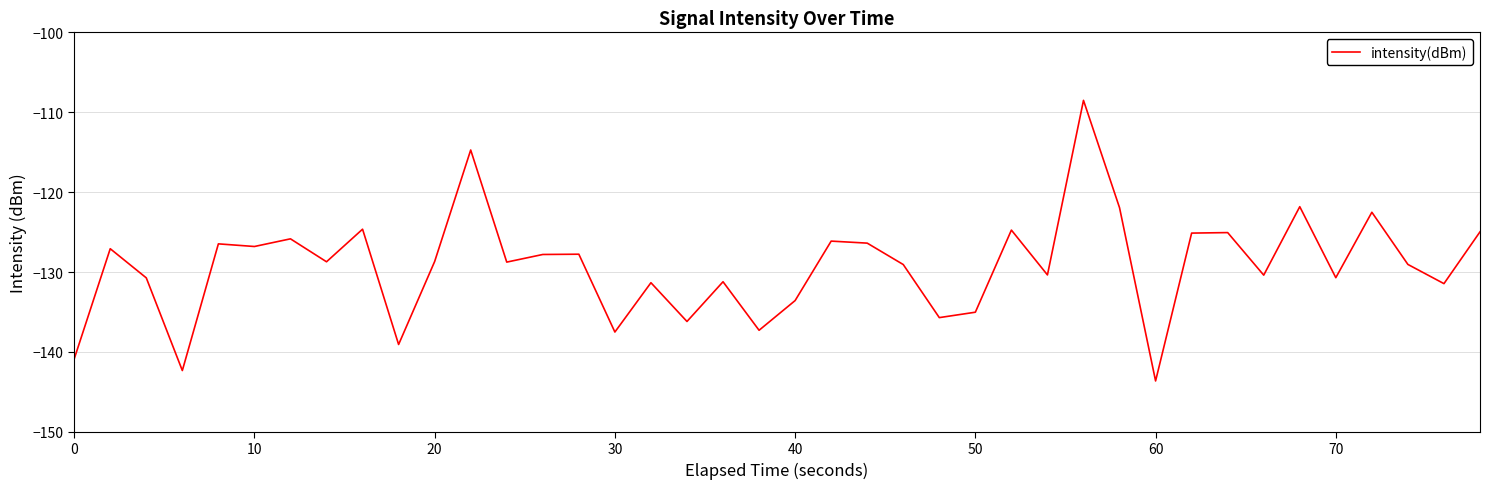

What is the greatest value displayed?

-108.5